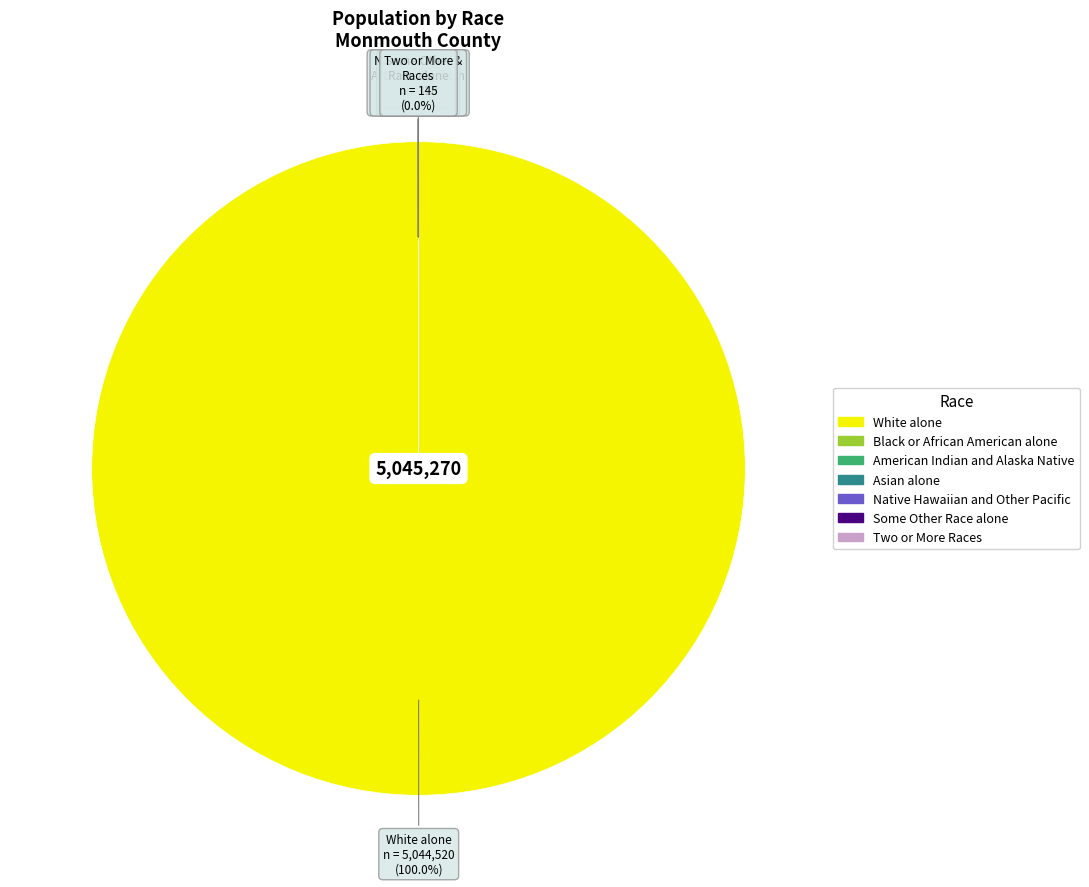

What is the largest slice in the pie chart?

White alone